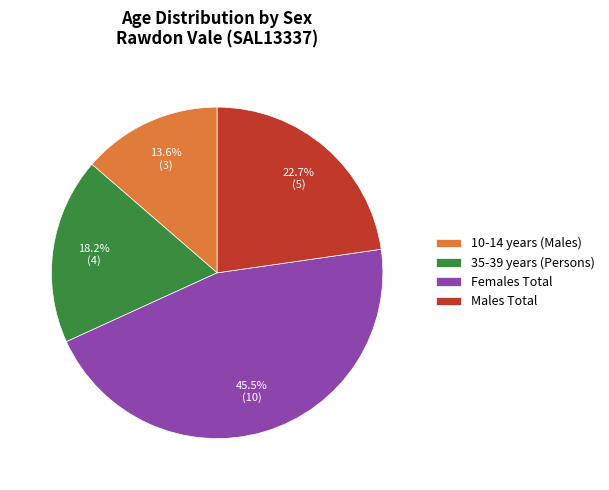

Is there a majority slice in this chart?

No